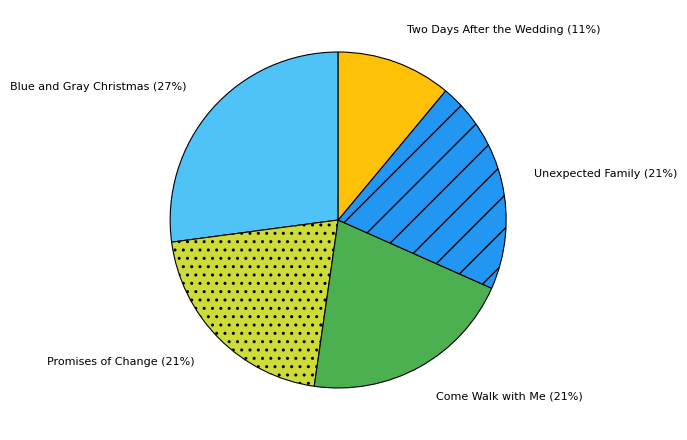

Which category has the biggest portion of the pie?

Blue and Gray Christmas